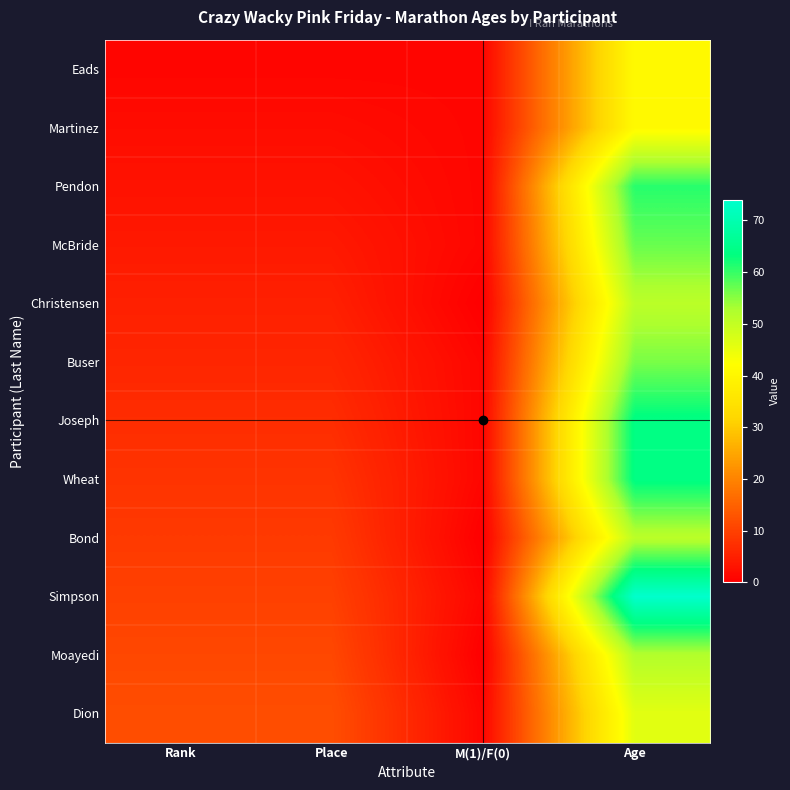

Reading left to right, list all the values displayed in this chart.

Eads: Rank=1	Place=1	M(1)/F(0)=1	Age=41
Martinez: Rank=2	Place=2	M(1)/F(0)=1	Age=41
Pendon: Rank=3	Place=3	M(1)/F(0)=1	Age=61
McBride: Rank=4	Place=4	M(1)/F(0)=1	Age=57
Christensen: Rank=5	Place=5	M(1)/F(0)=0	Age=51
Buser: Rank=6	Place=6	M(1)/F(0)=1	Age=56
Joseph: Rank=7	Place=7	M(1)/F(0)=1	Age=64
Wheat: Rank=8	Place=8	M(1)/F(0)=1	Age=64
Bond: Rank=9	Place=9	M(1)/F(0)=0	Age=51
Simpson: Rank=10	Place=10	M(1)/F(0)=1	Age=74
Moayedi: Rank=11	Place=11	M(1)/F(0)=0	Age=52
Dion: Rank=12	Place=12	M(1)/F(0)=1	Age=46